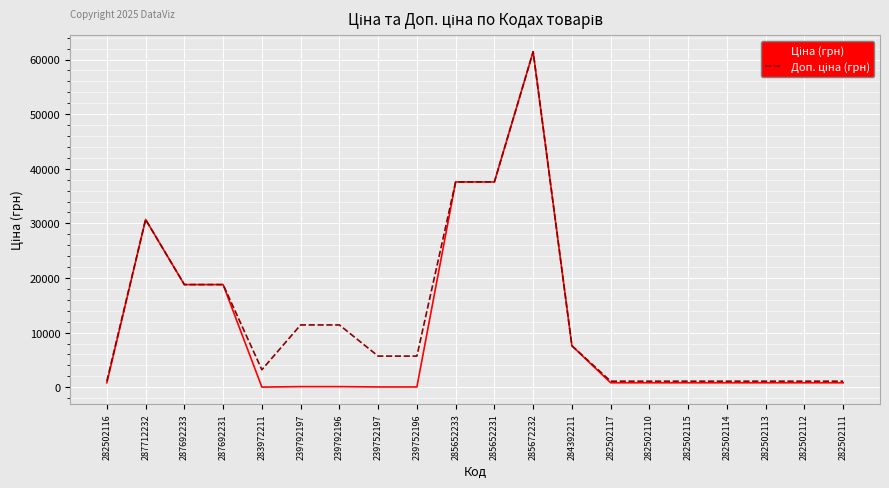

Which category has the highest value across all series?

285672232